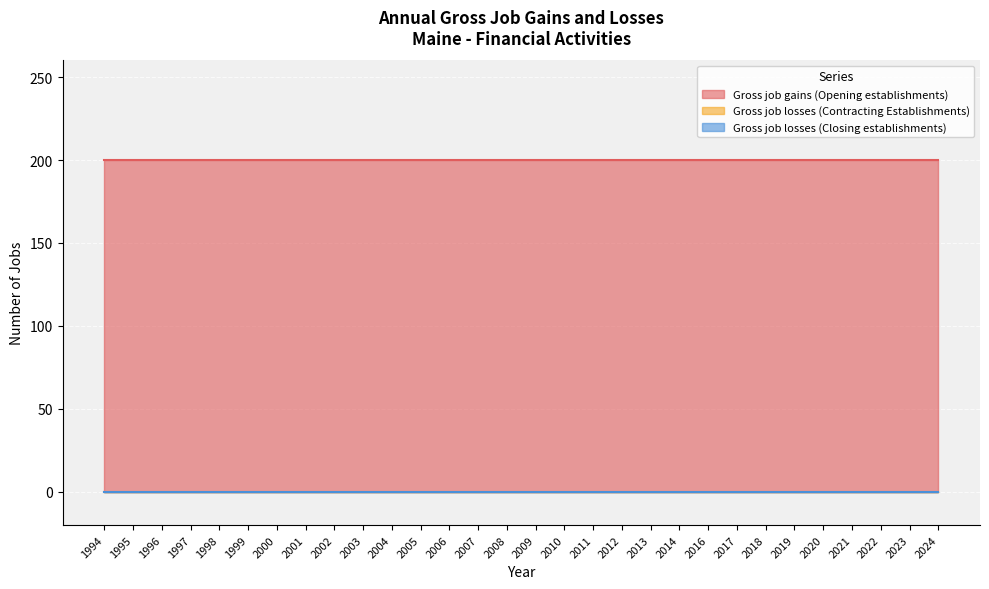

True or false: Gross job losses (Closing establishments) has more than 2 points higher than both neighbors.

False